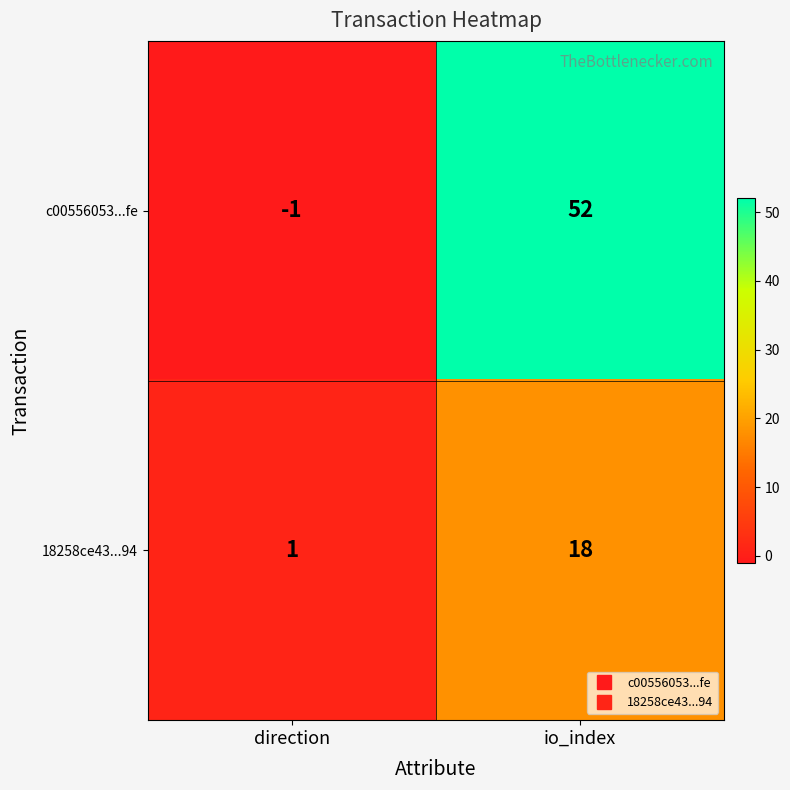

At which label does 18258ce43...94 reach its peak?

io_index